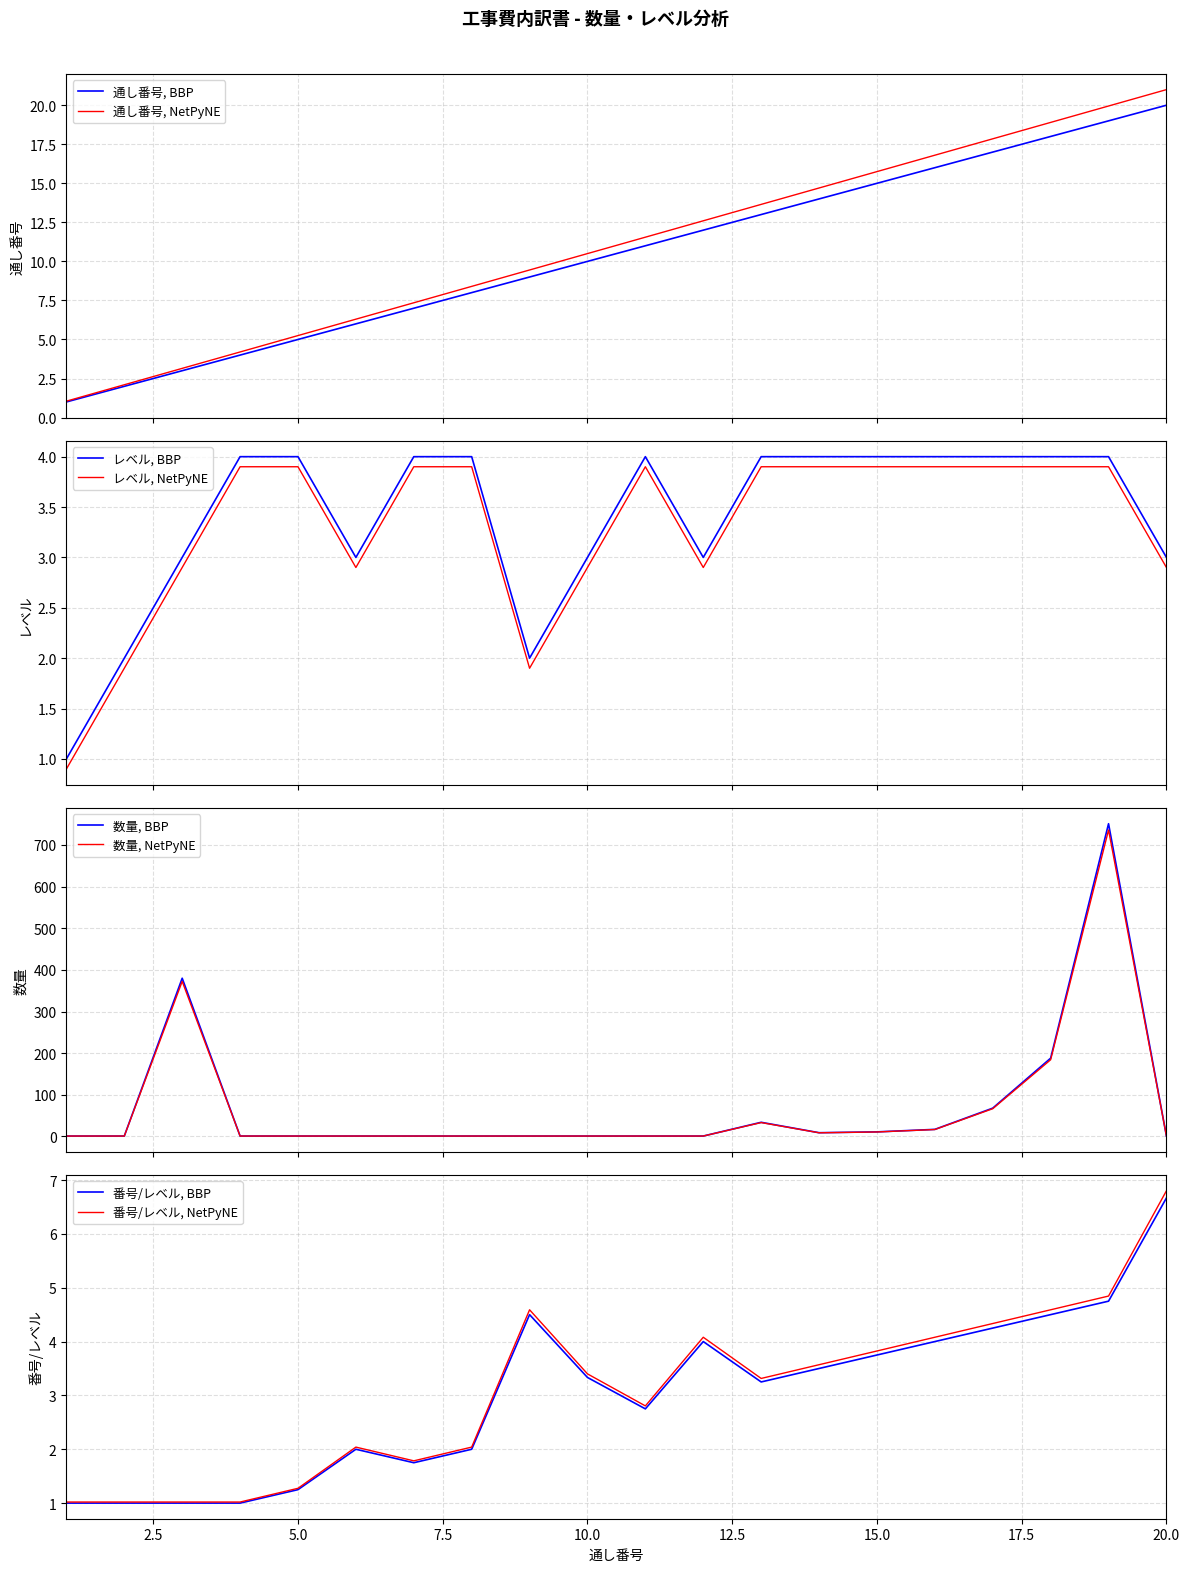

What is the highest value of the 通し番号, BBP series?

20.0